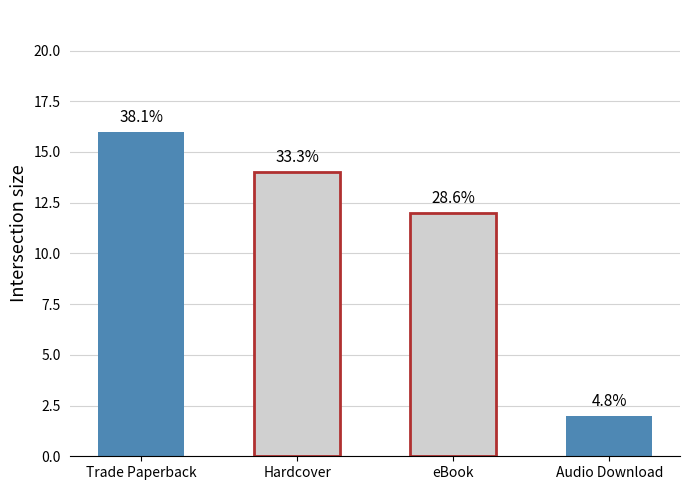

Reading left to right, what are all the values shown in this chart?

Trade Paperback=16	Hardcover=14	eBook=12	Audio Download=2